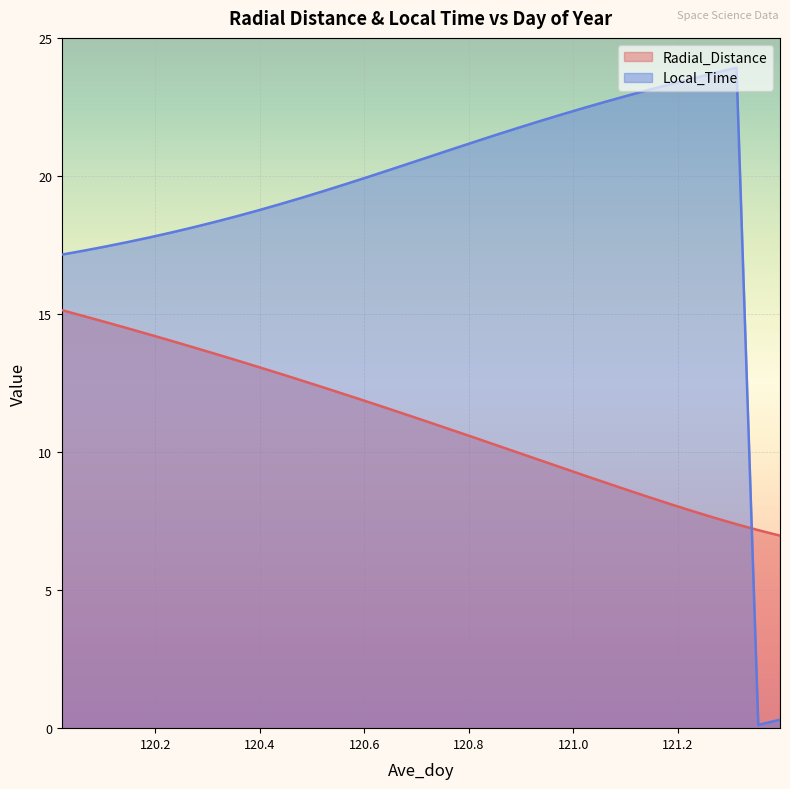

Which series changed the most between 120.6042 and 121.3125?

Radial_Distance